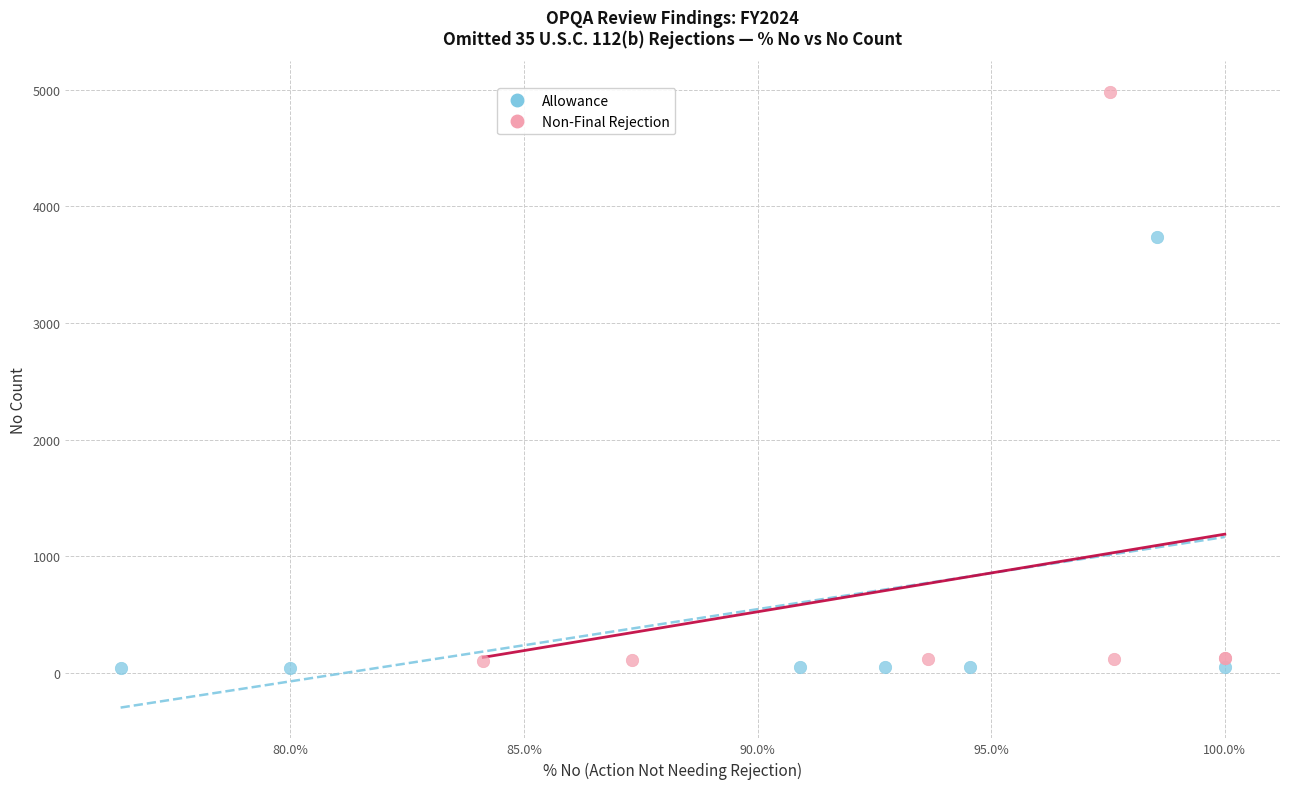

Which series contains the lowest Y value?

Allowance